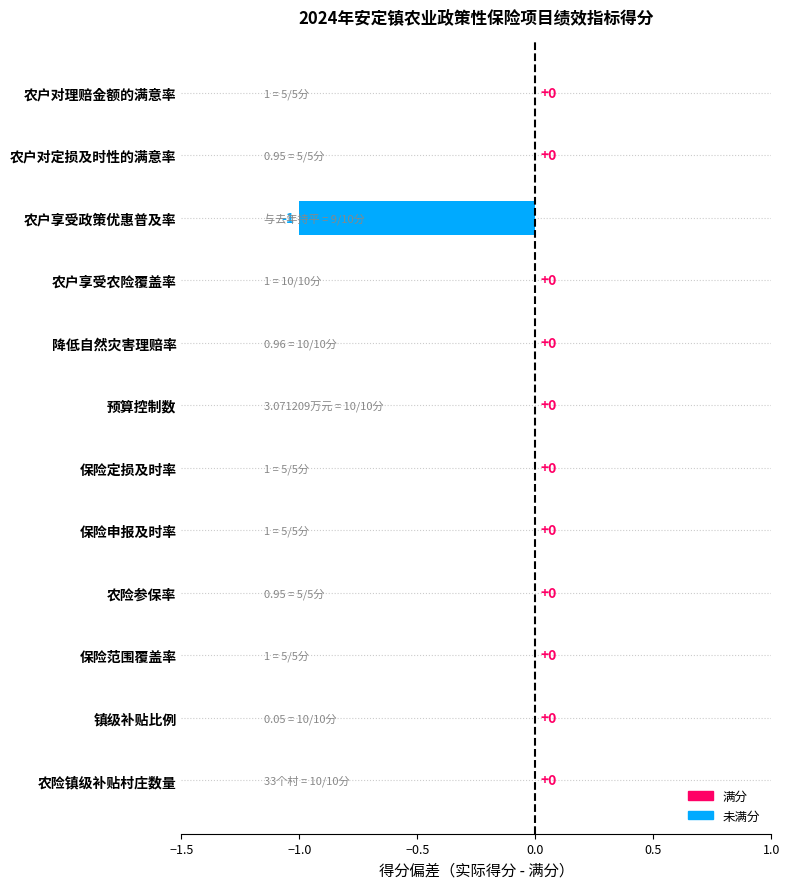

How many values are between 0 and 1?

11